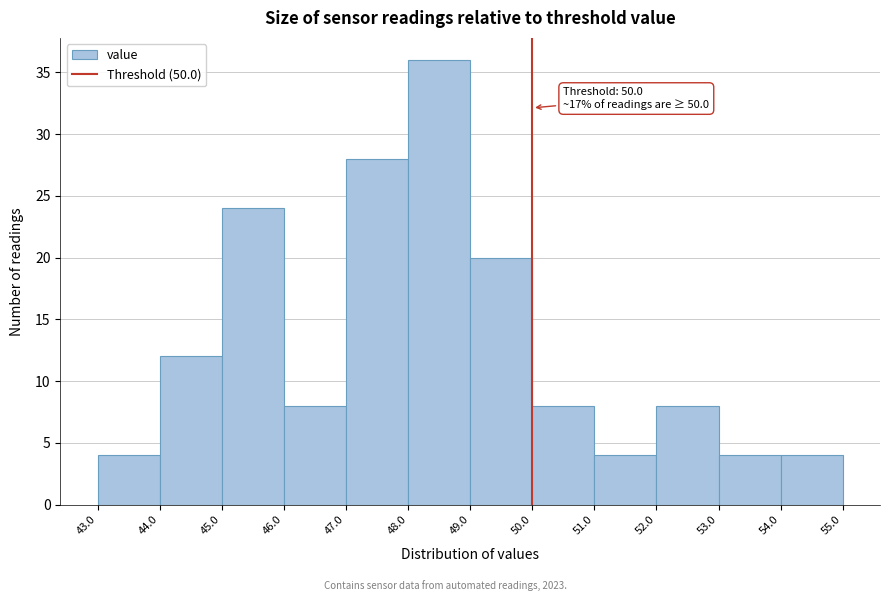

Which range on the x-axis has the tallest bar?

48.0 to 49.0